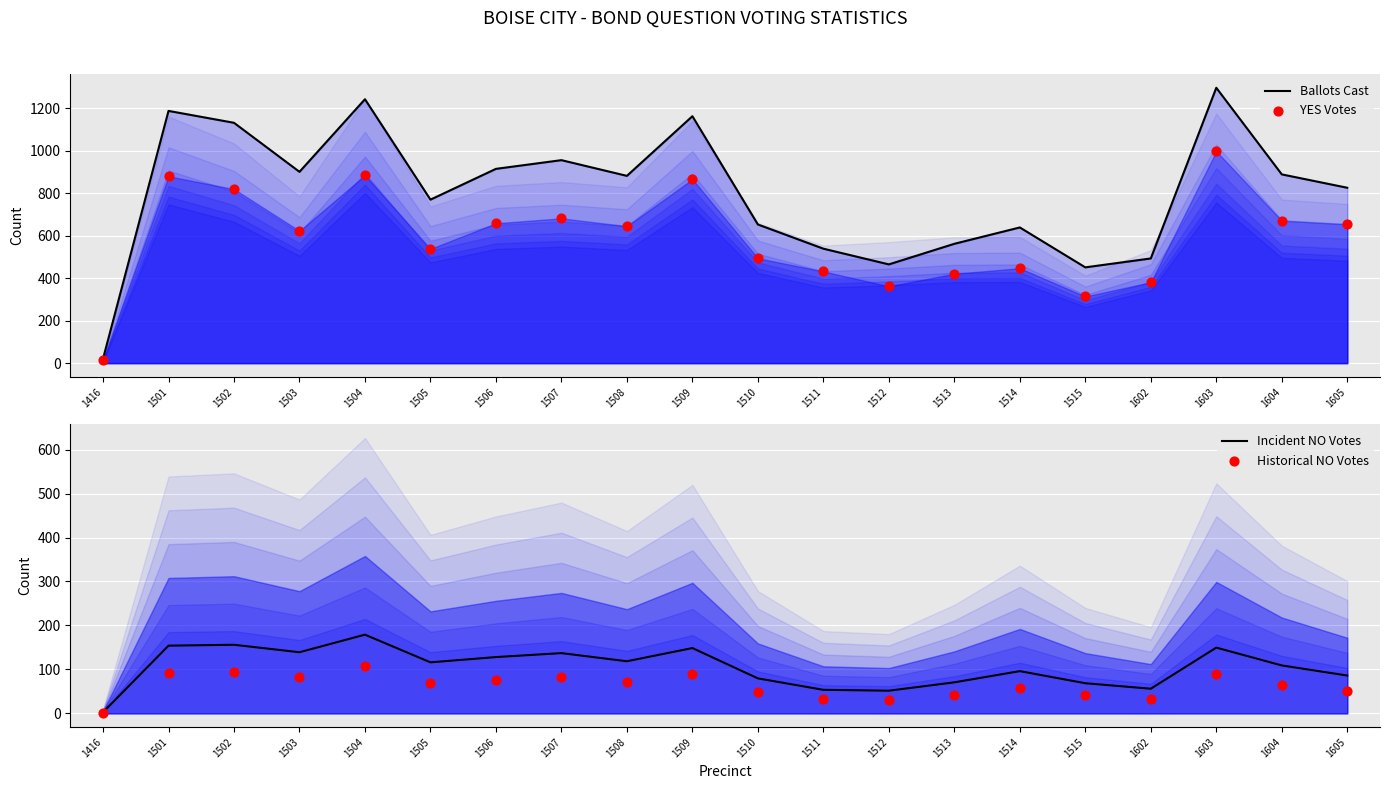

At how many categories does at least one series exceed 573?

14